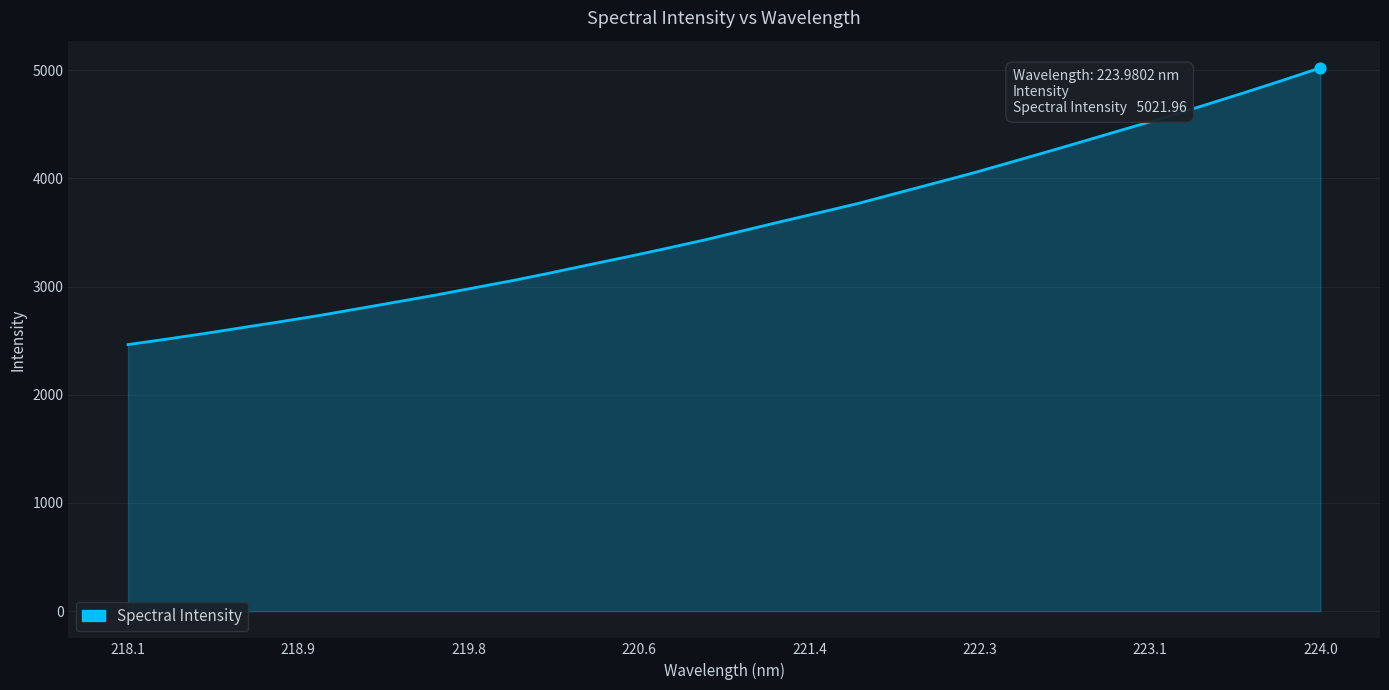

What is the minimum value shown in the chart?

2464.2